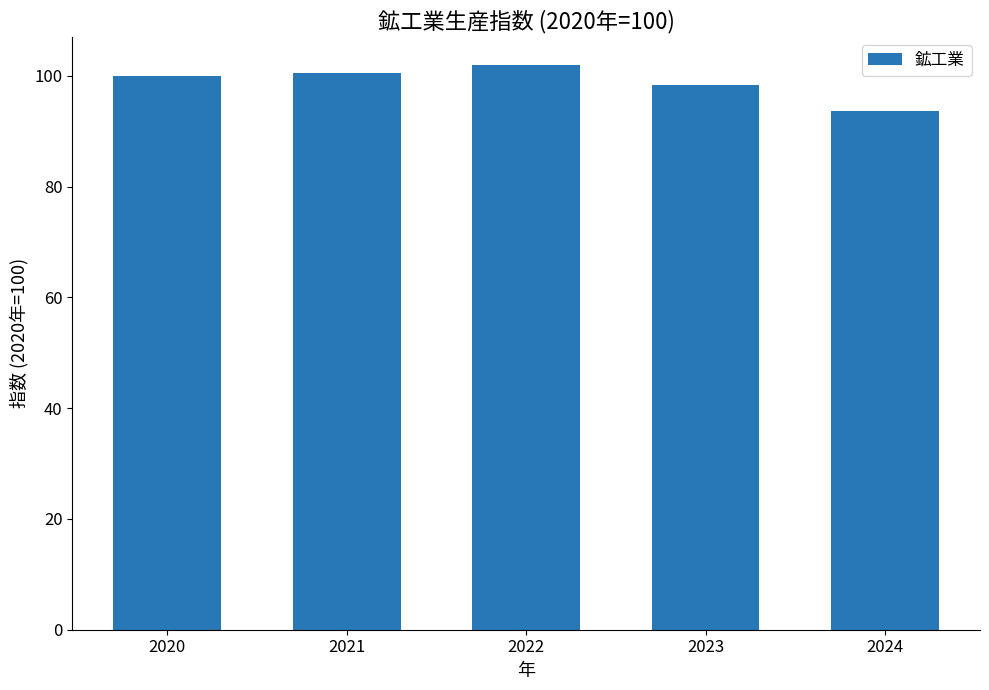

Read the value at 2023.

98.4